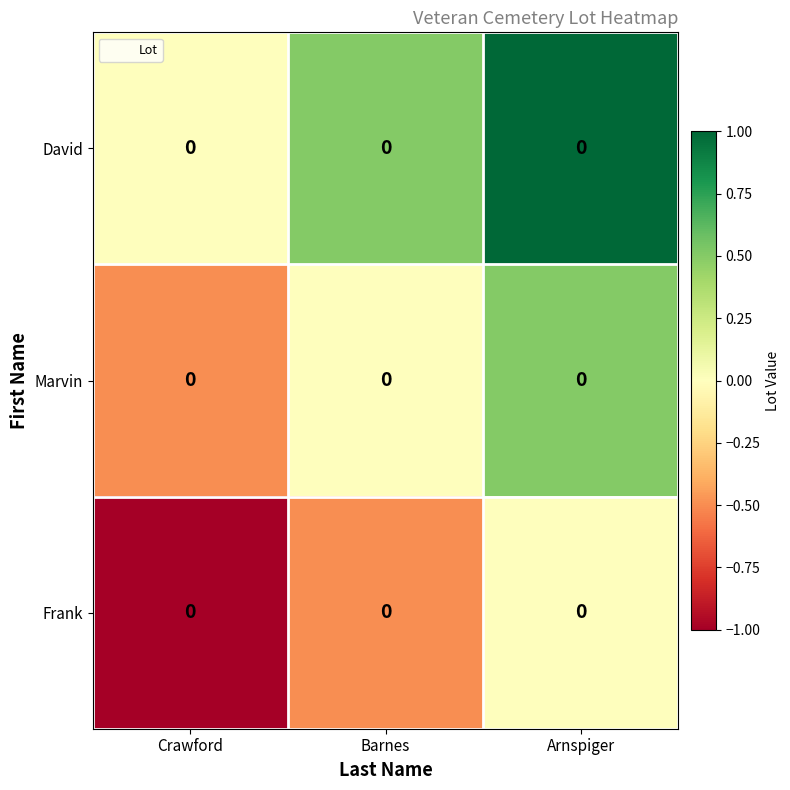

List the labels in order of David value, largest first.

Arnspiger, Barnes, Crawford